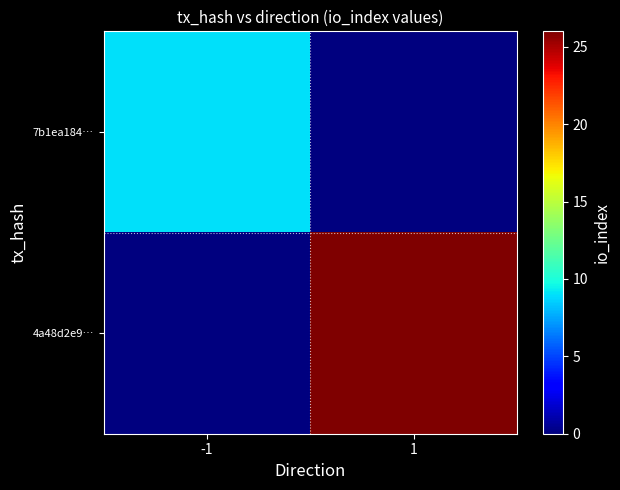

Rank the series by their average value, from highest to lowest.

4a48d2e9…, 7b1ea184…